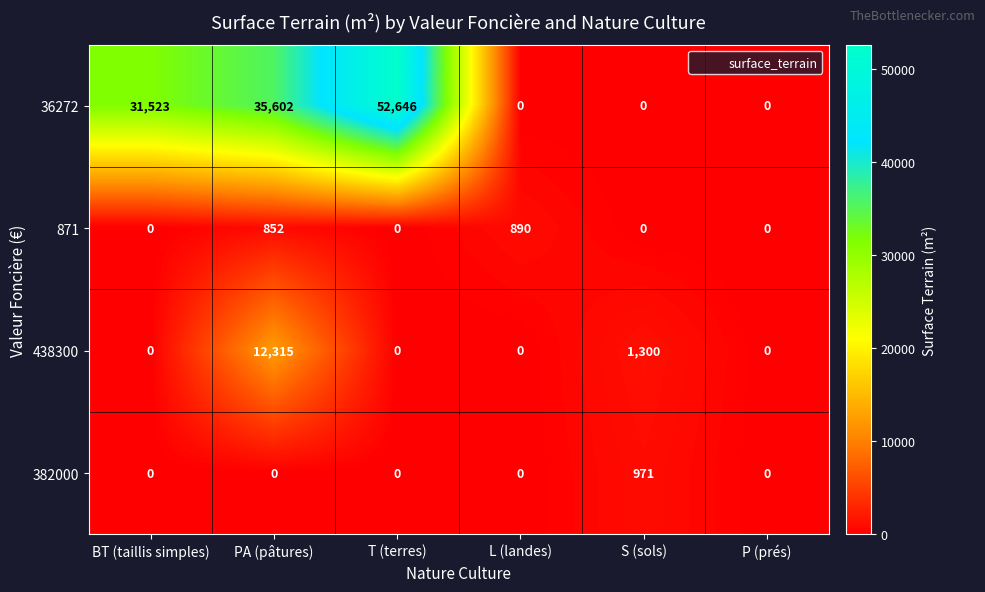

Which category has the highest value in the 382000 series?

S (sols)